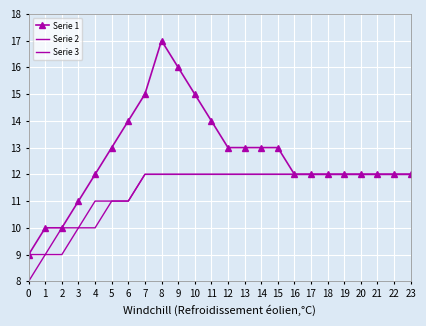

Is the value of Serie 2 at 15 greater than the value of Serie 3 at 19?

No